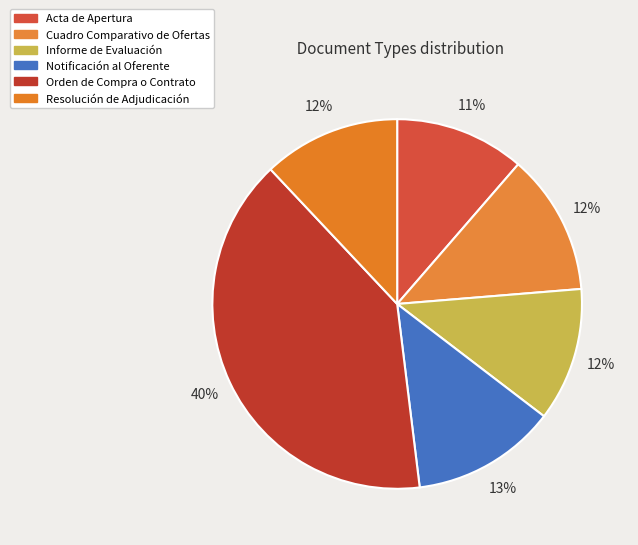

Does Cuadro Comparativo de Ofertas account for over 50% of the chart?

No